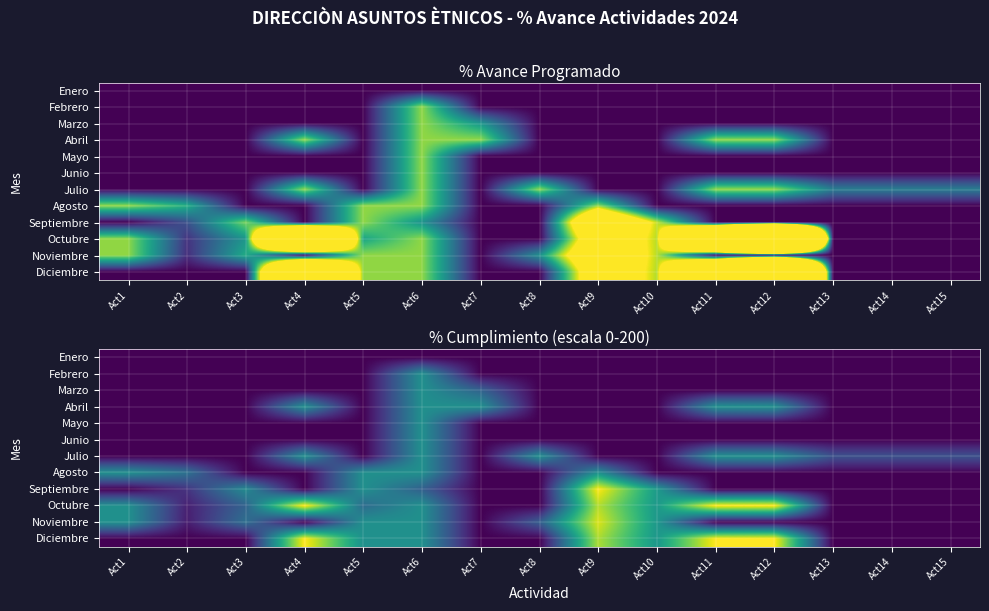

How many series are shown in this chart?

12